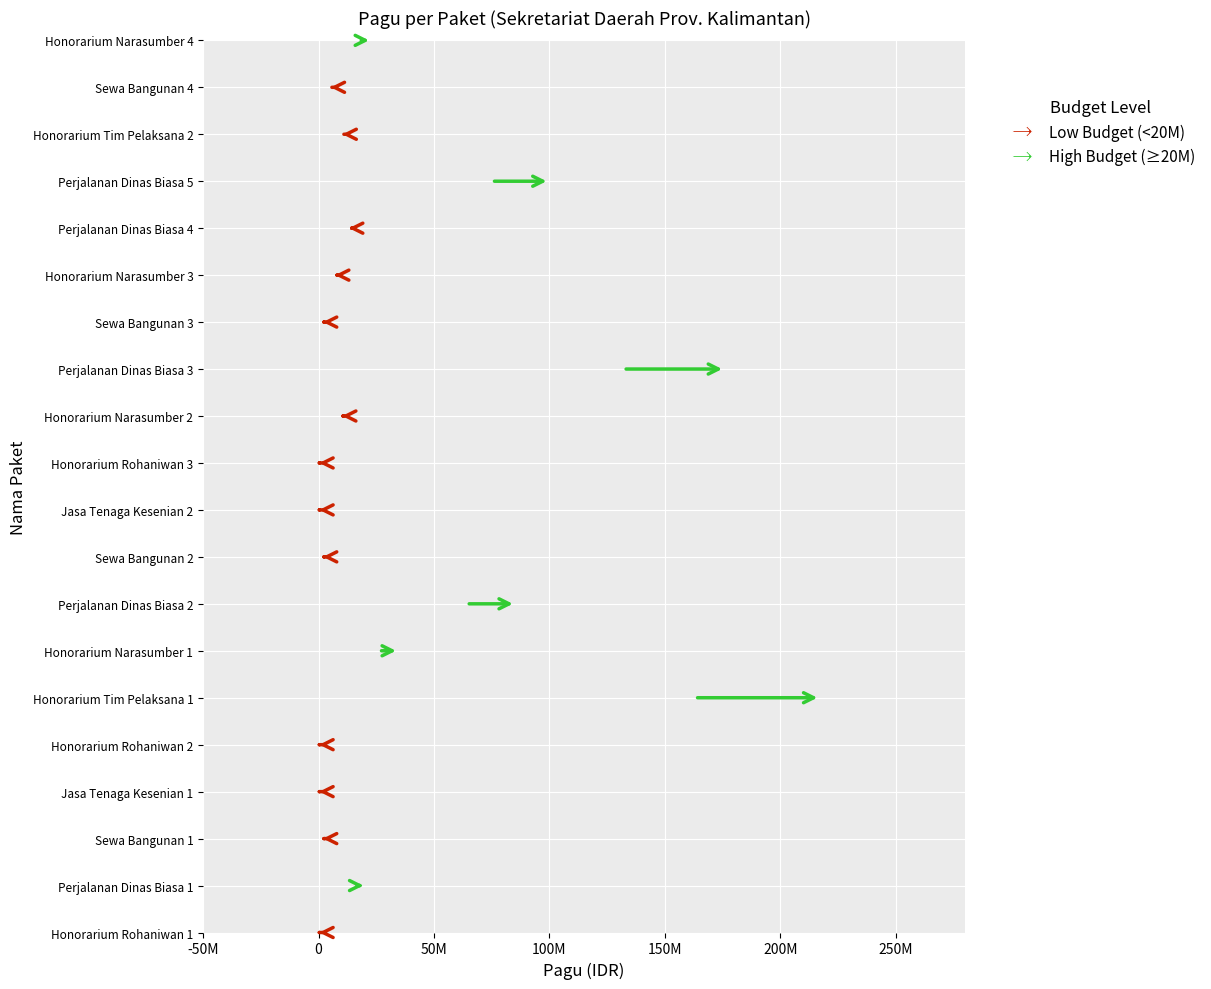

What is the change in value from Honorarium Narasumber 2 to Honorarium Tim Pelaksana 2?

+250000